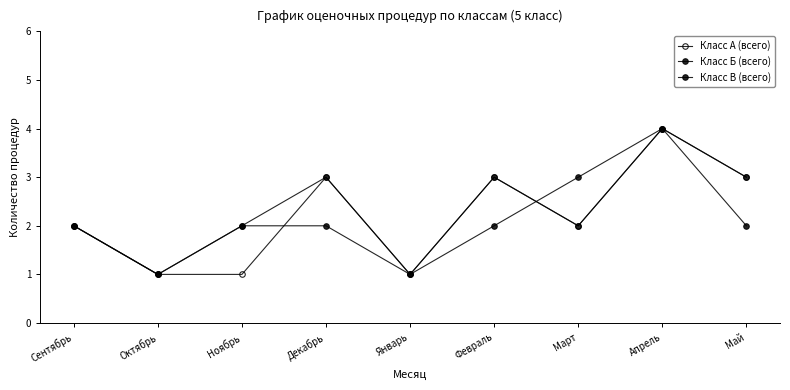

How many distinct data groups are displayed?

3